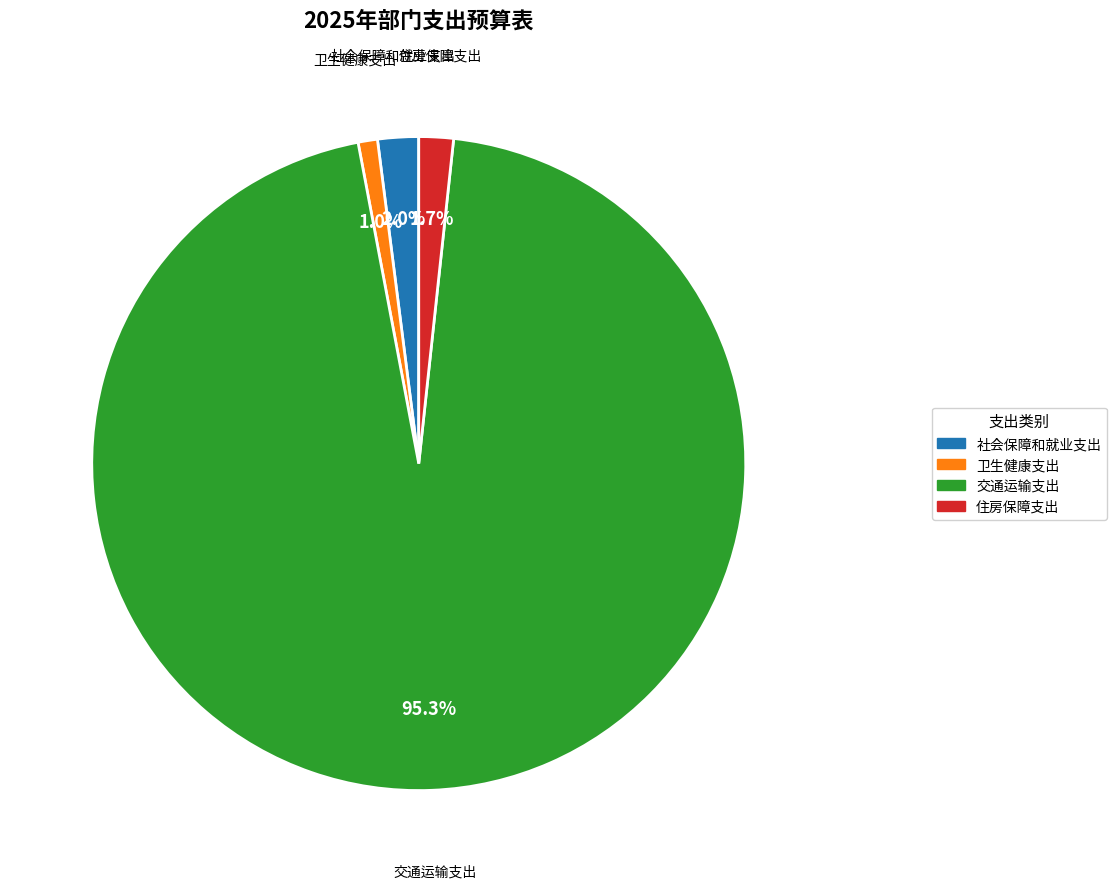

How many slices are in this pie chart?

4